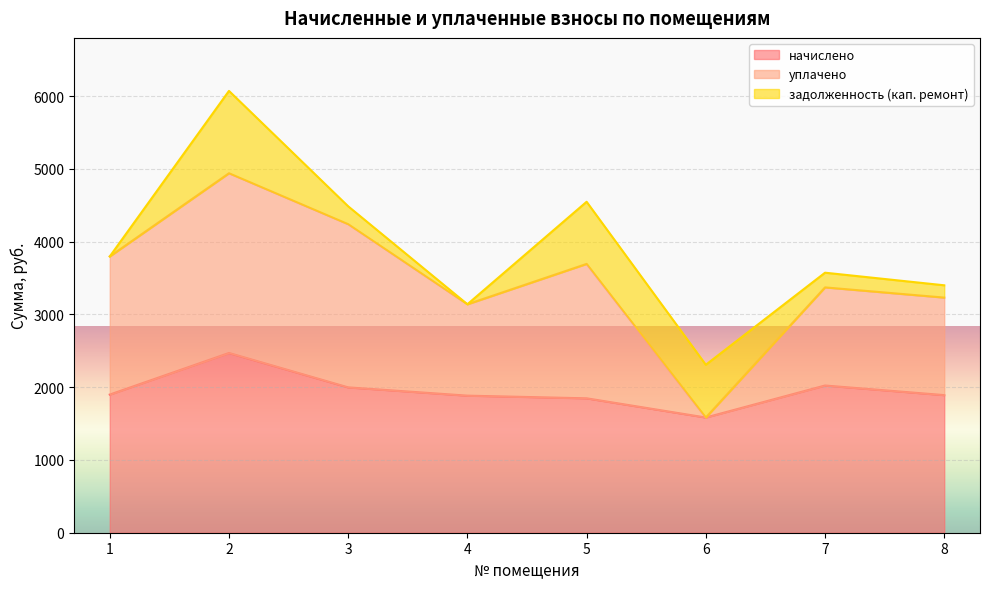

Is the value of уплачено at 2 greater than the value of начислено at 2?

Yes